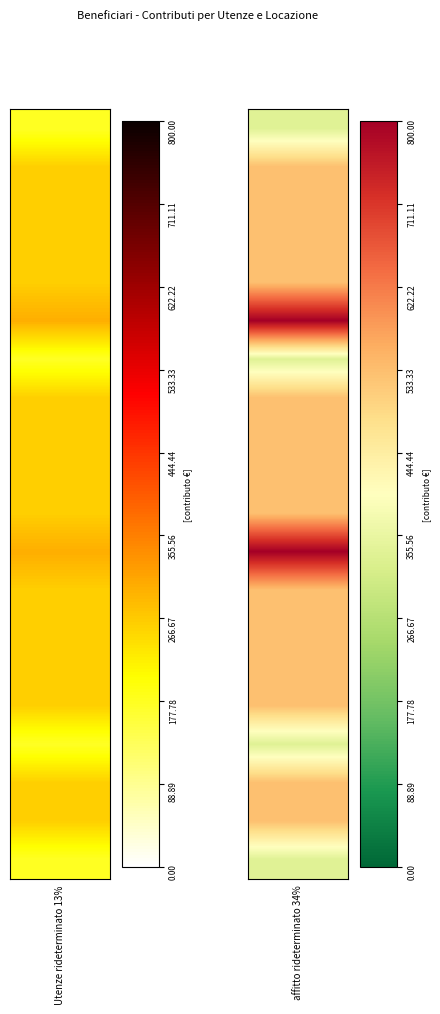

How many values in the 16 series are below 530?

1